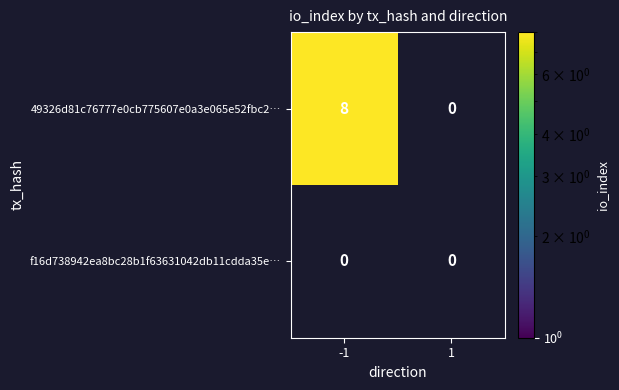

Which series changed the most between -1 and 1?

49326d81c76777e0cb775607e0a3e065e52fbc2…